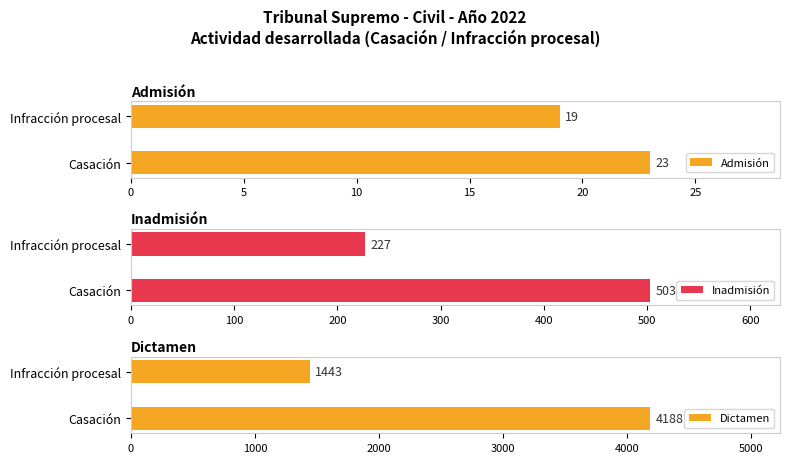

Which series has the widest spread of values?

Dictamen